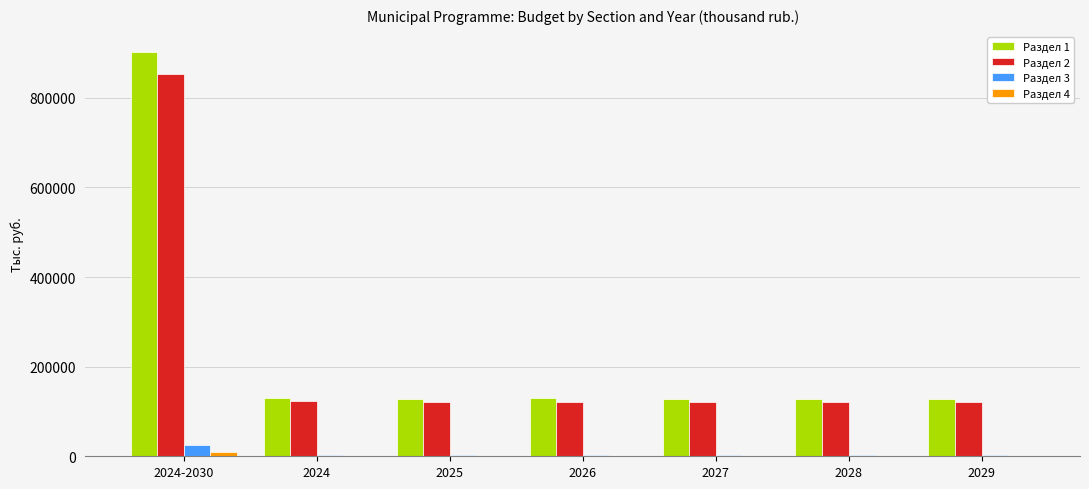

At which category is the sum across all series the highest?

2024-2030